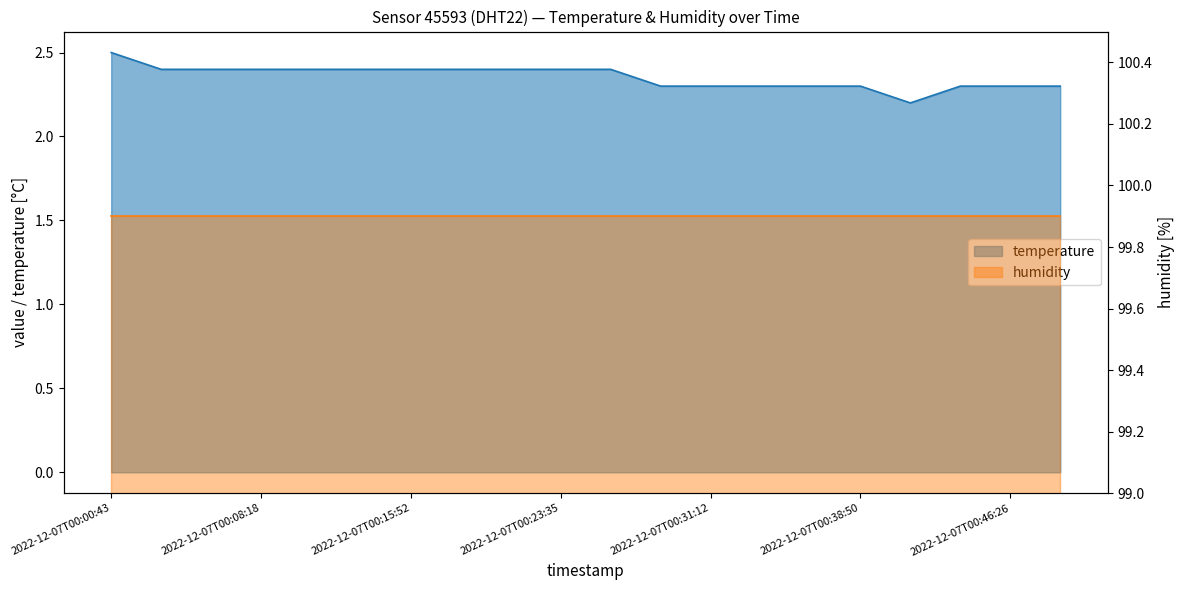

What is the sum of all values?

47.1